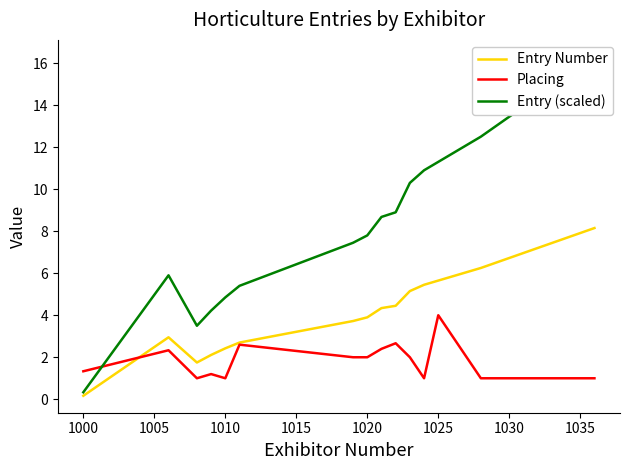

What is the lowest value of the Placing series?

1.0